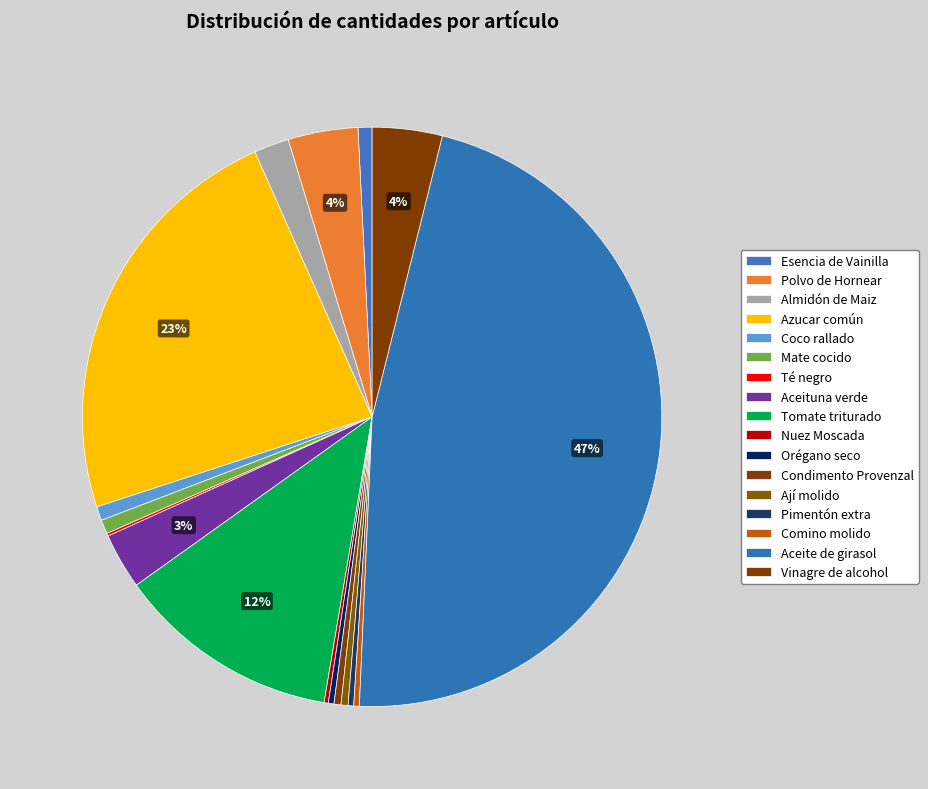

What portion of the pie excludes Té negro?

99.8%